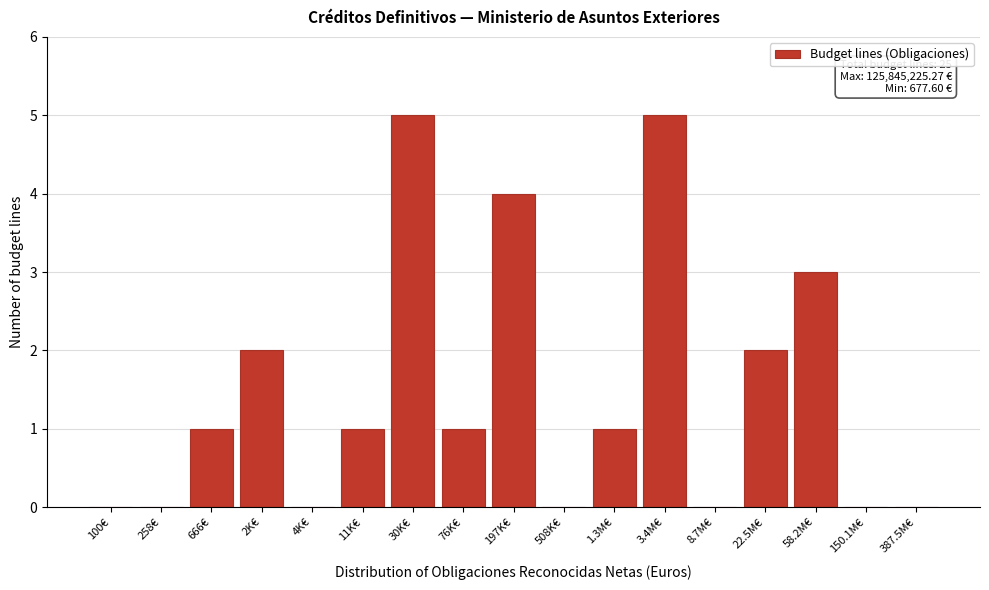

Reading left to right, what are all the values shown in this chart?

100€=0	258€=0	666€=1	2K€=2	4K€=0	11K€=1	30K€=5	76K€=1	197K€=4	508K€=0	1.3M€=1	3.4M€=5	8.7M€=0	22.5M€=2	58.2M€=3	150.1M€=0	387.5M€=0